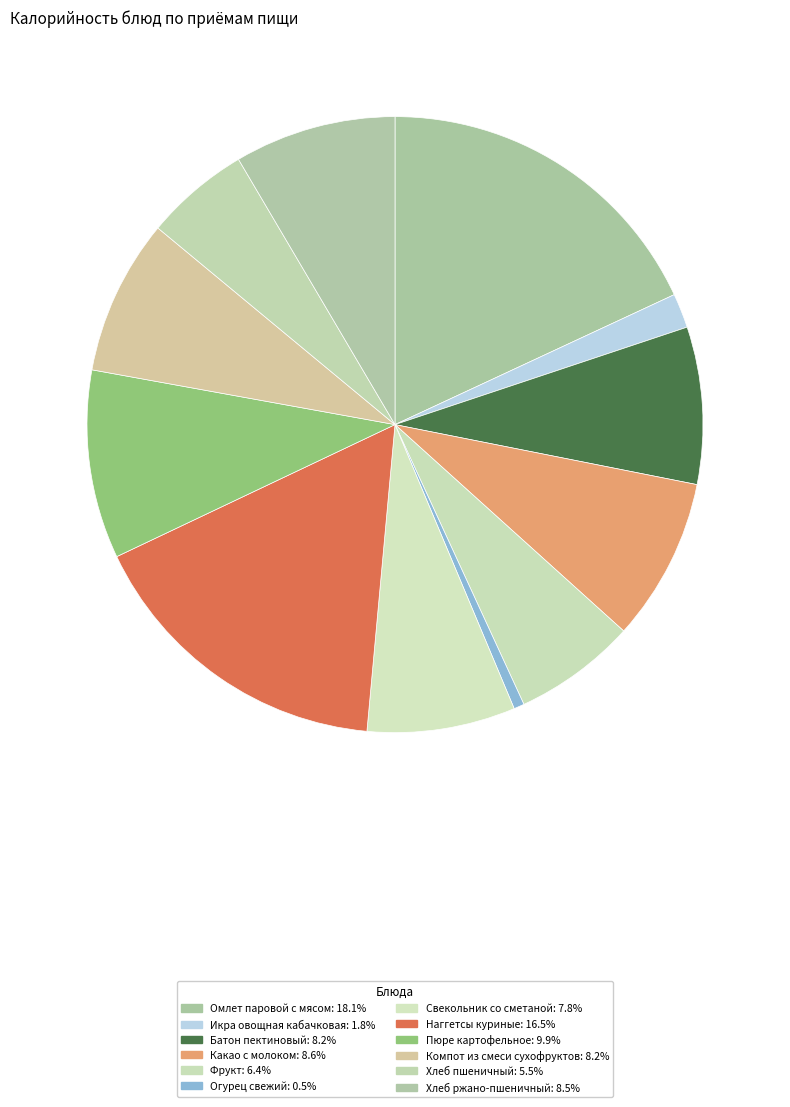

Rank the categories by value from lowest to highest.

Огурец свежий, Икра овощная кабачковая, Хлеб пшеничный, Фрукт, Свекольник со сметаной, Компот из смеси сухофруктов, Батон пектиновый, Хлеб ржано-пшеничный, Какао с молоком, Пюре картофельное, Наггетсы куриные, Омлет паровой с мясом